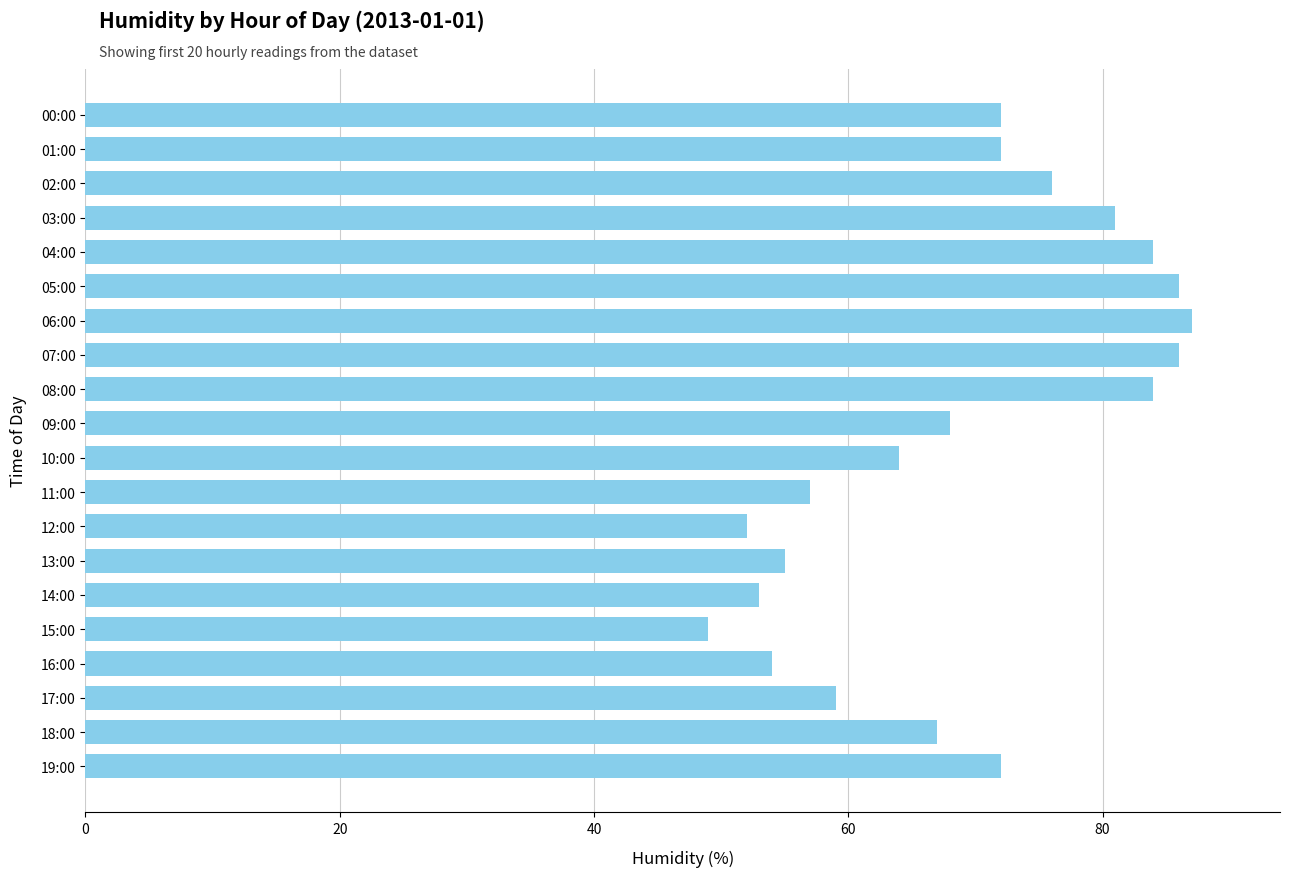

What position from the top is 14:00?

15